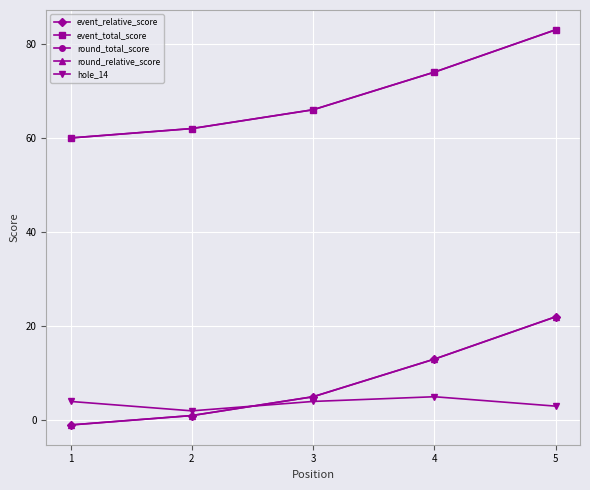

List the labels in order of hole_14 value, largest first.

4, 1, 3, 5, 2